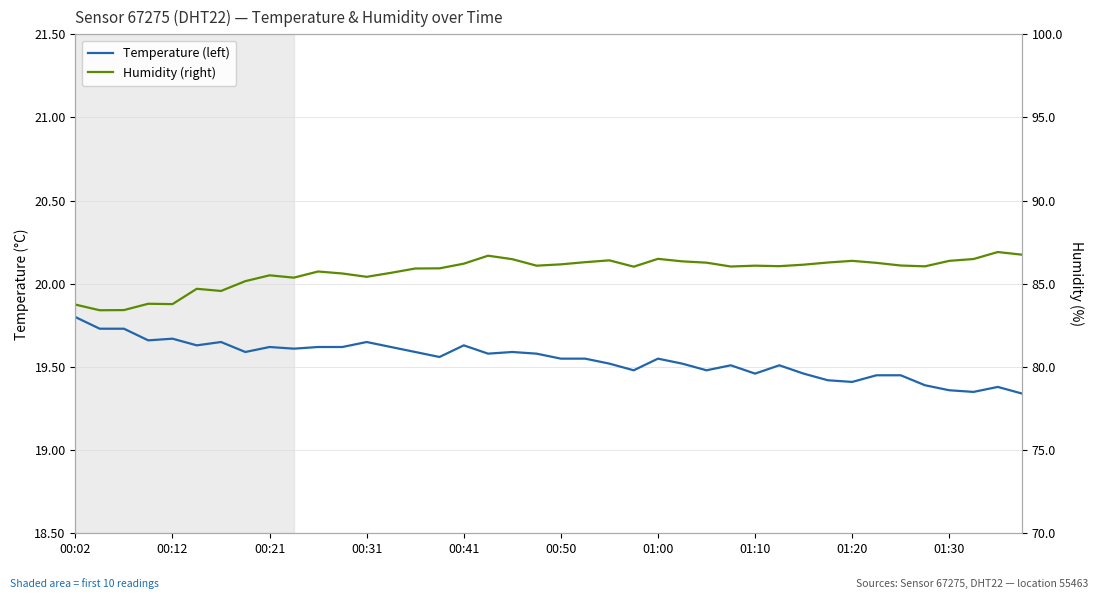

What is the approximate value of Temperature (left) at 17?

19.6